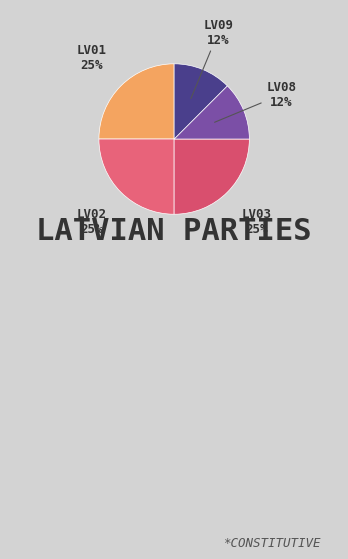

How many slices are in this pie chart?

5